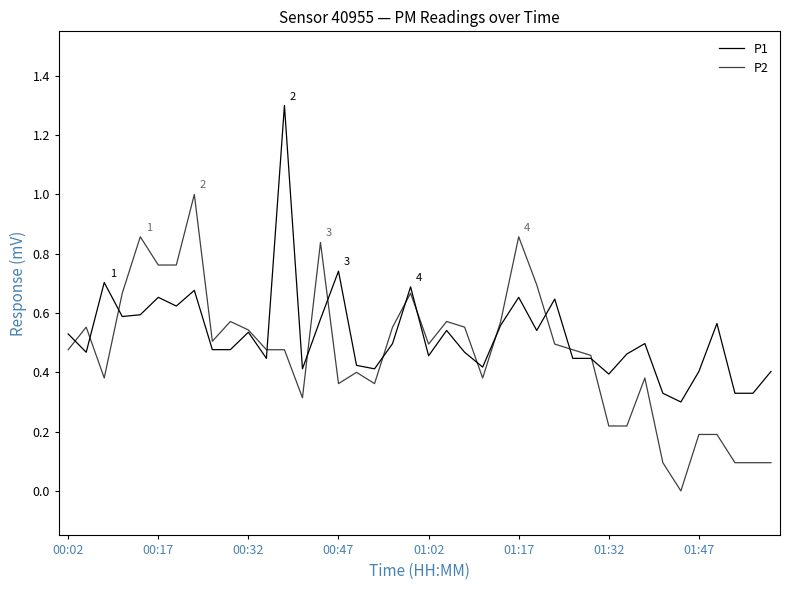

Is this an area chart (filled region under the line)?

No